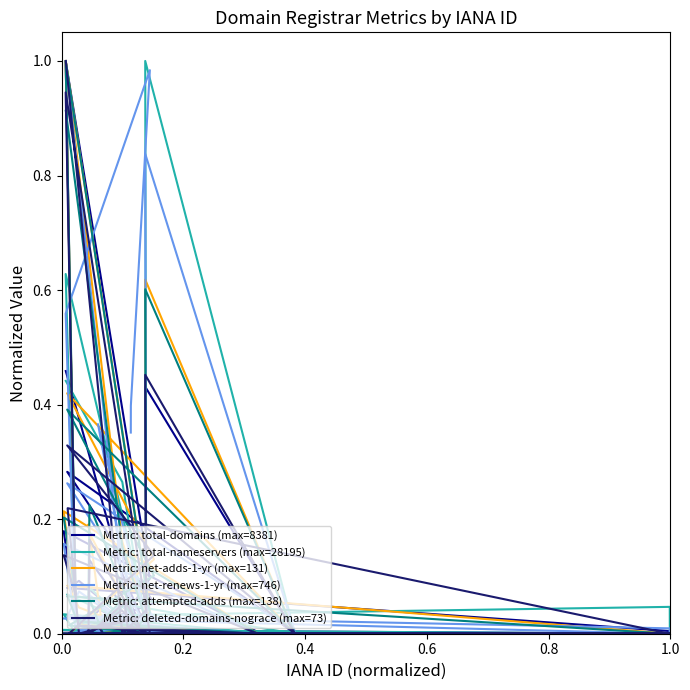

How many positive values does the Metric: net-adds-1-yr (max=131) series have?

21